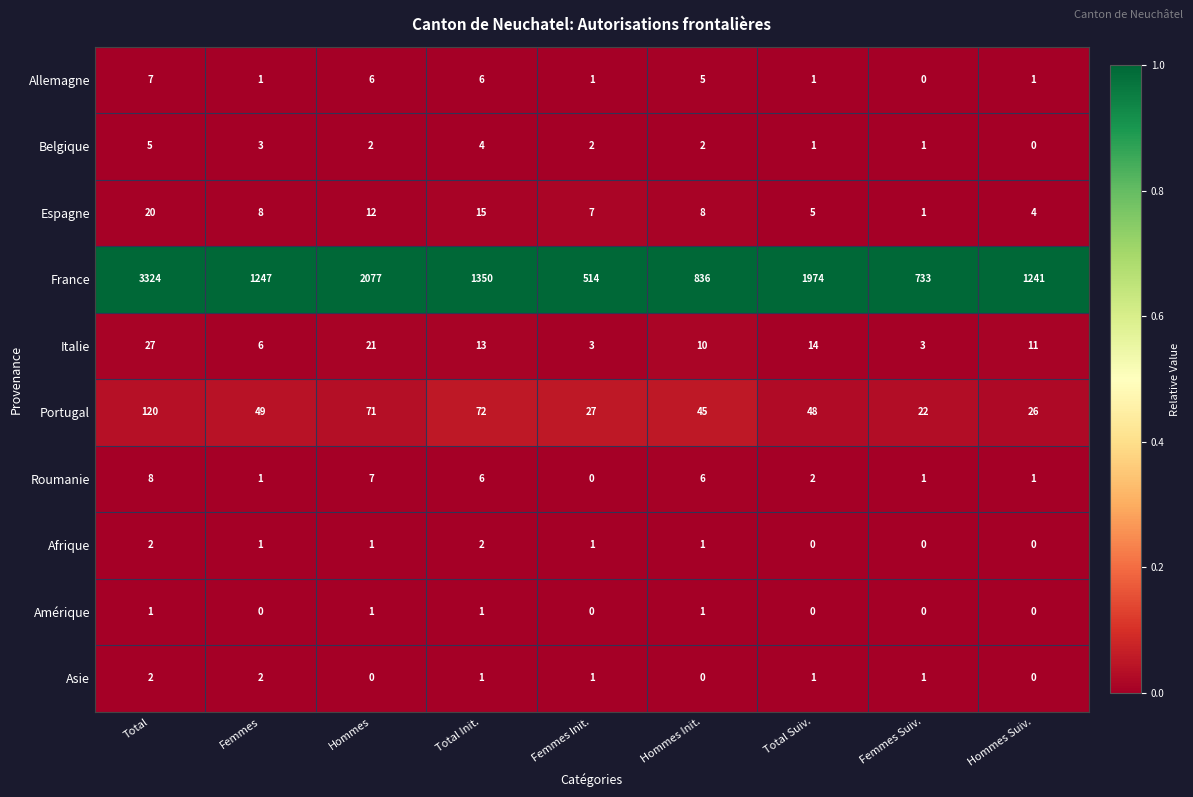

Is it true that Afrique equals 0 at Total Suiv.?

True